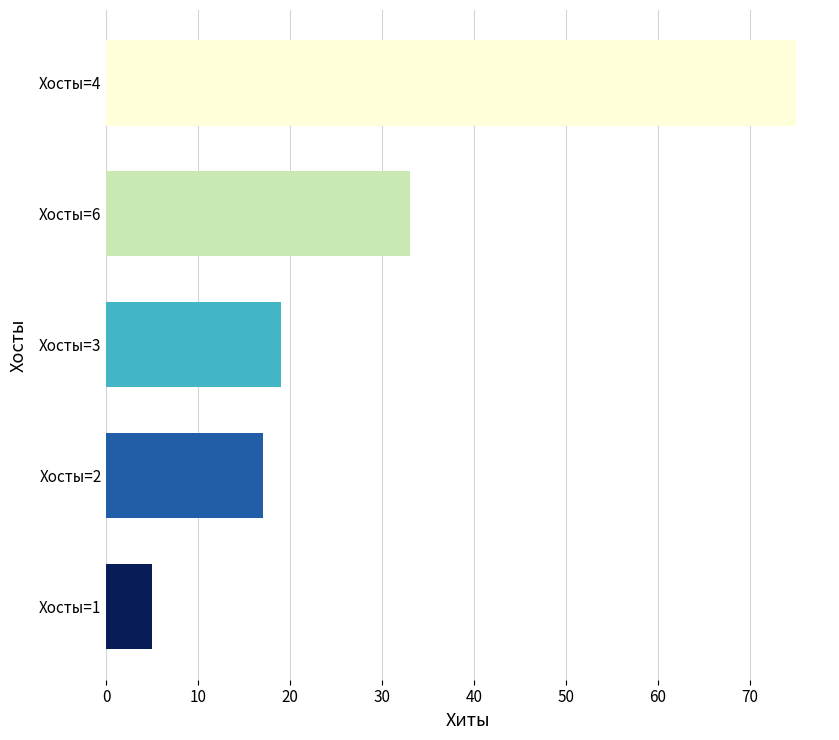

Reading top to bottom, transcribe all the data shown in this chart.

Хосты=4=75	Хосты=6=33	Хосты=3=19	Хосты=2=17	Хосты=1=5